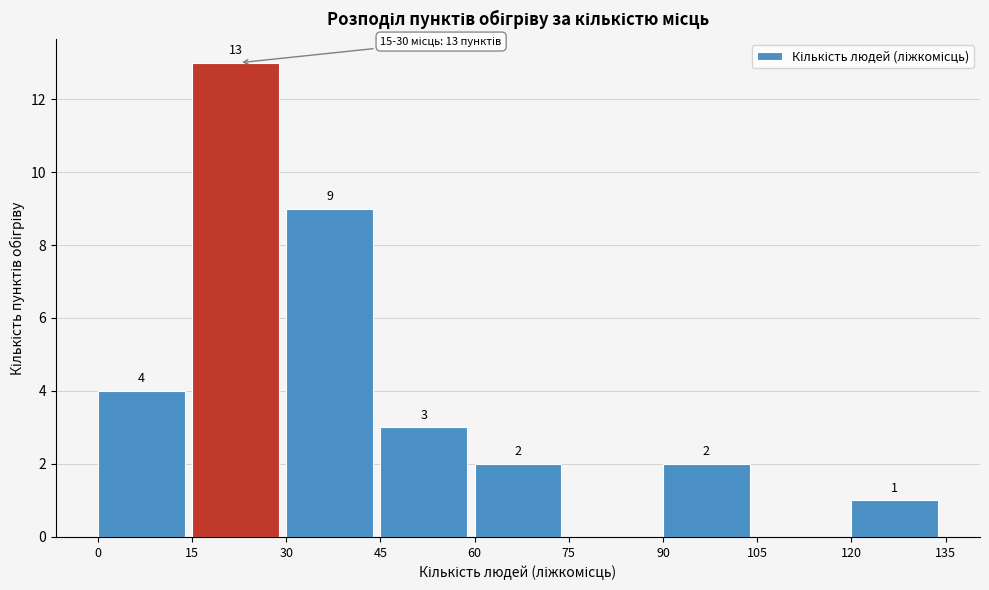

Which range on the x-axis has the tallest bar?

15 to 30